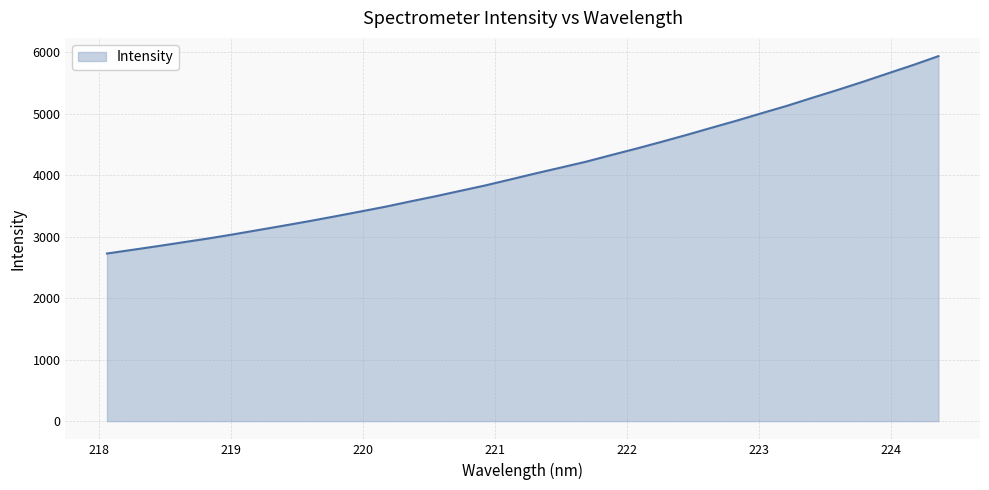

What is the minimum value shown in the chart?

2726.0